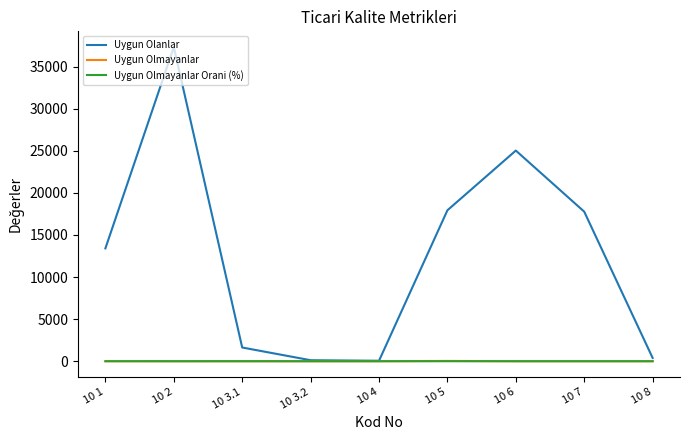

At which category is the sum across all series the highest?

10 2